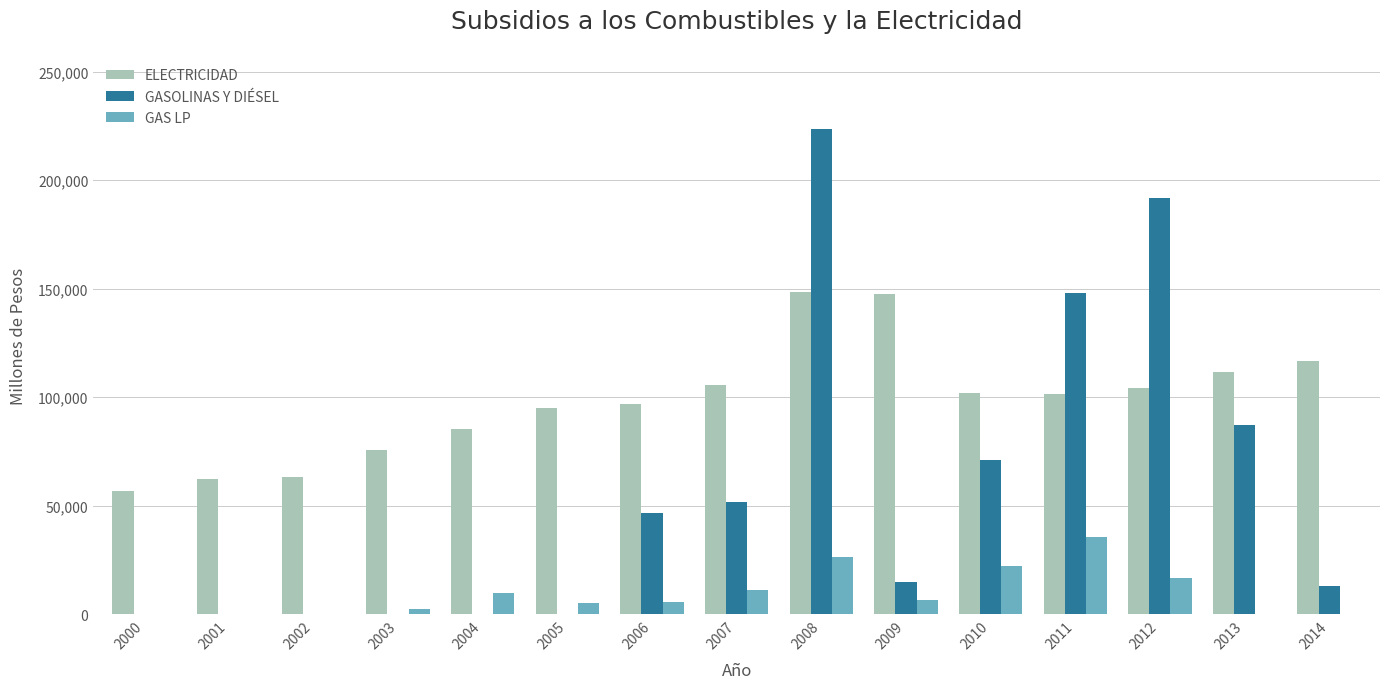

Which series changed the most between 2001 and 2007?

GASOLINAS Y DIÉSEL